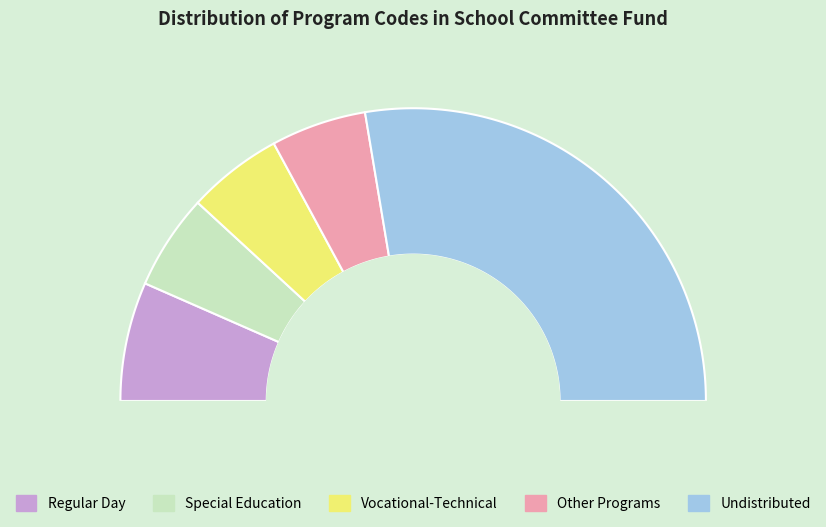

Rank the categories by value from lowest to highest.

Special Education, Vocational-Technical, Other Programs, Regular Day, Undistributed